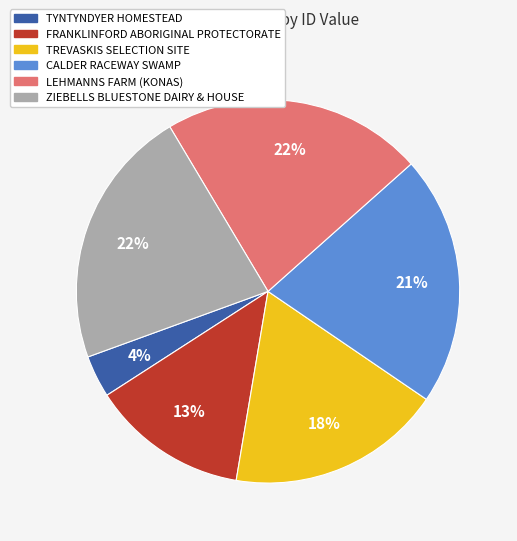

What percentage is the TYNTYNDYER HOMESTEAD slice, to the nearest percent?

4%